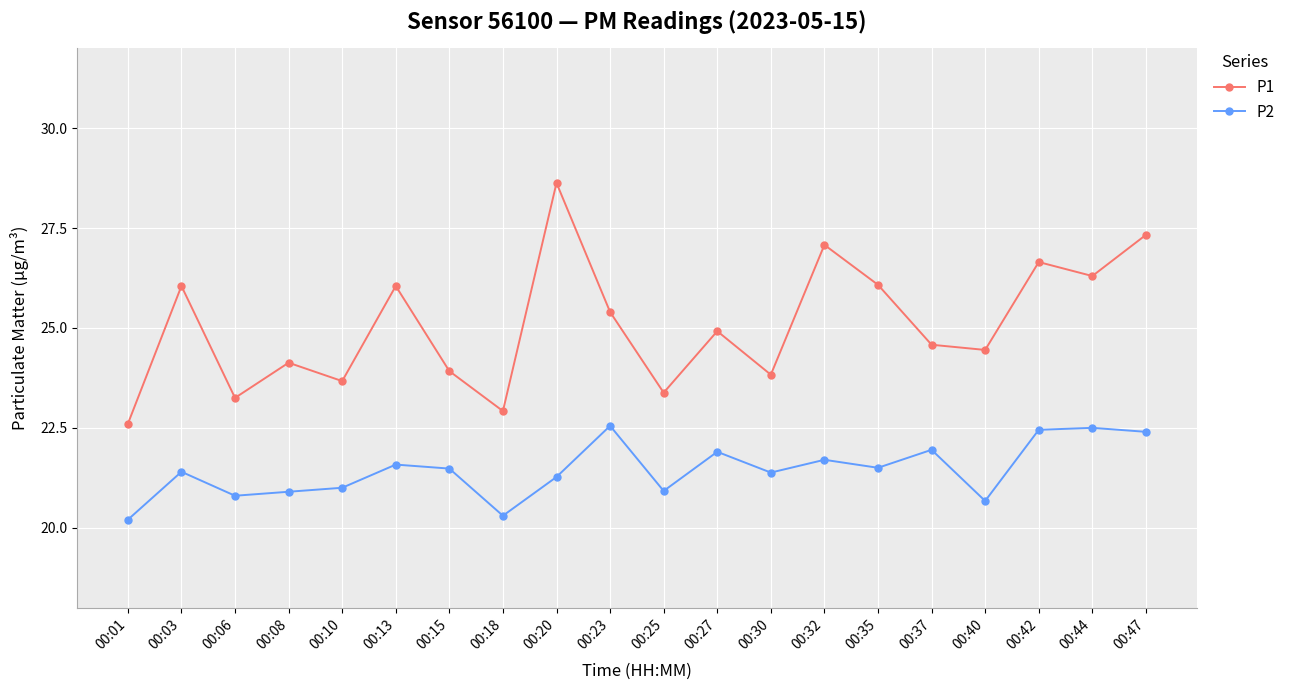

What is the average value of the P2 series?

21.4